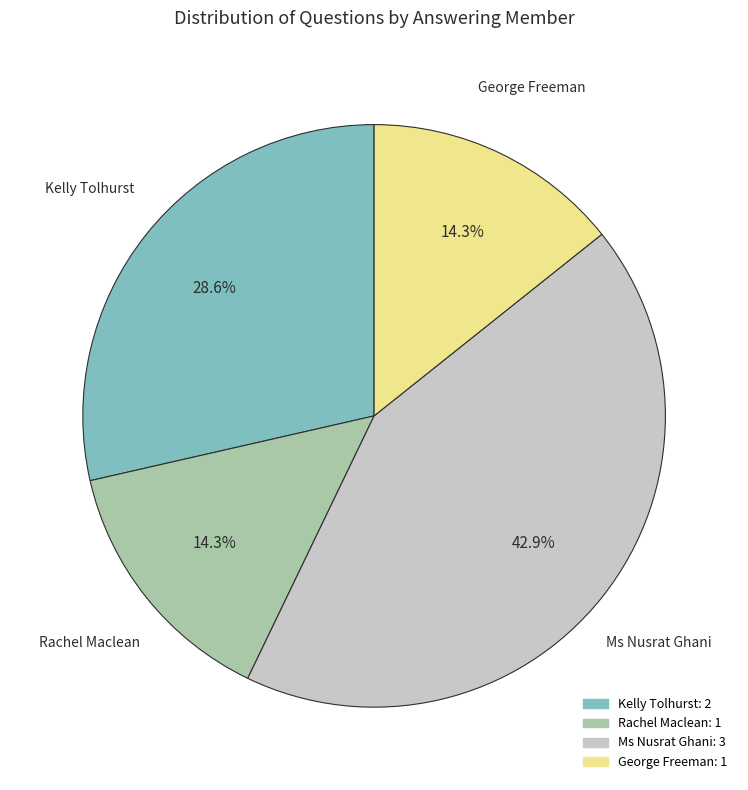

Which category has the biggest portion of the pie?

Ms Nusrat Ghani